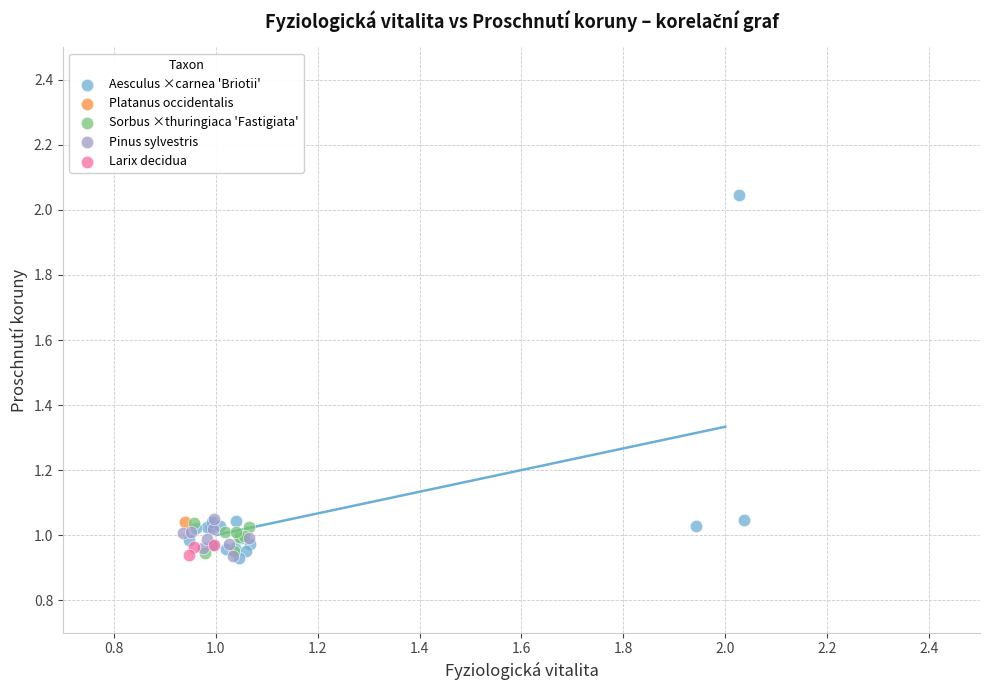

Which series reaches the maximum Y coordinate?

Aesculus ×carnea 'Briotii'